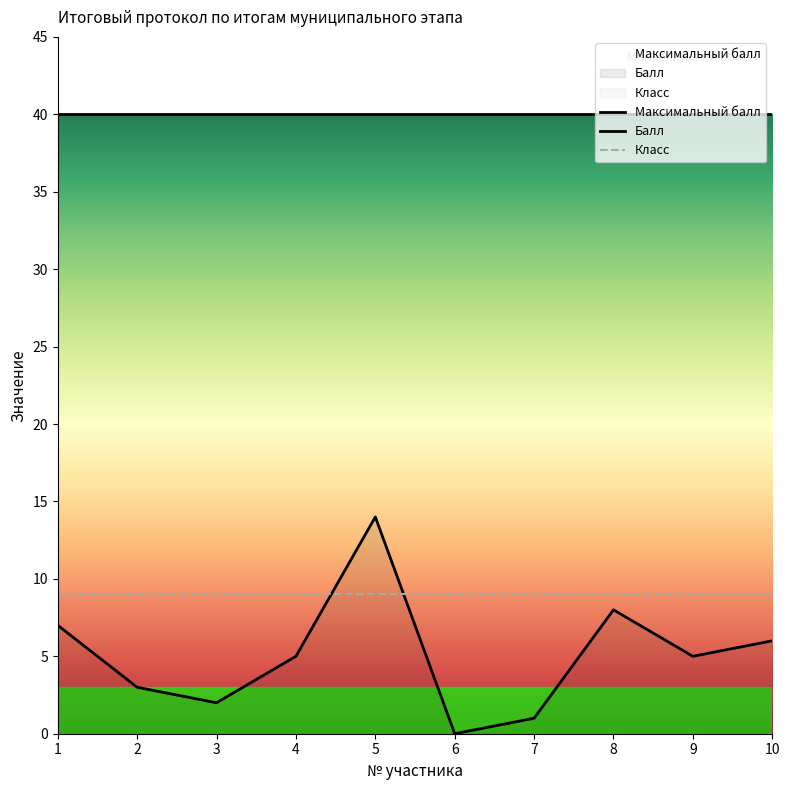

Which series has the widest spread of values?

Балл